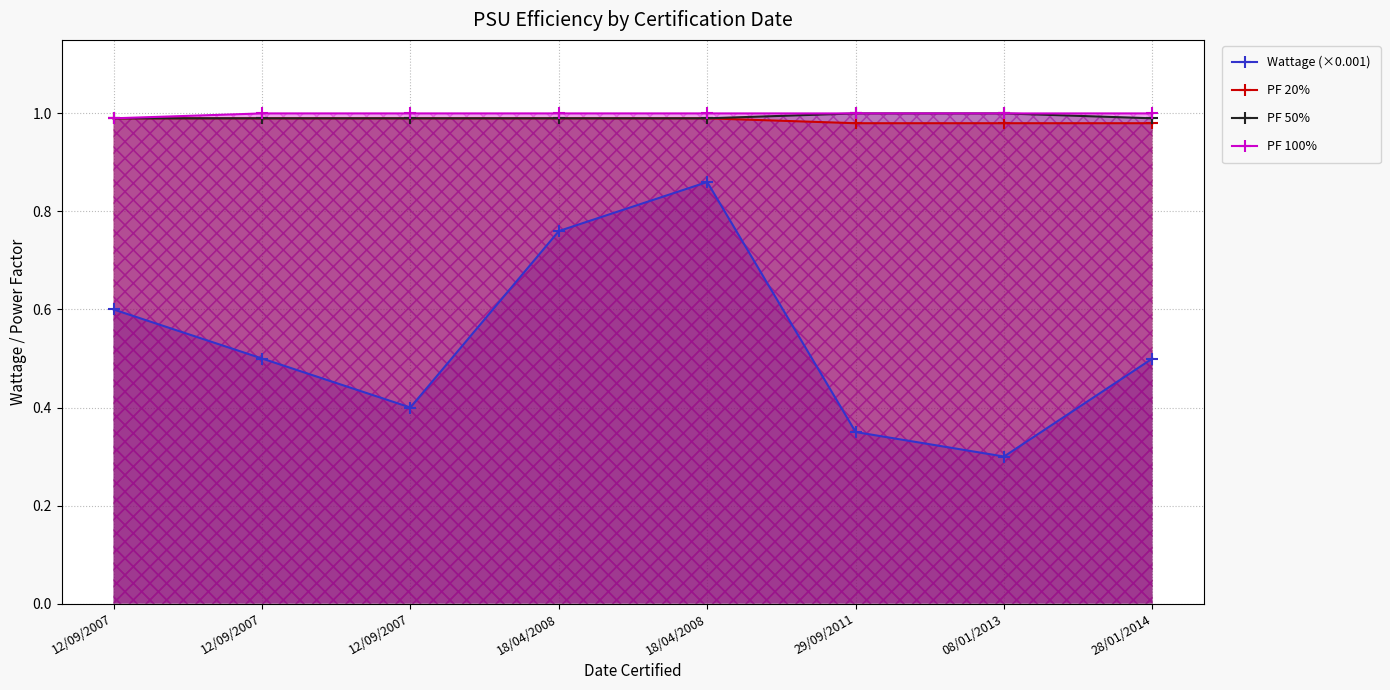

True or false: PF 20% has more than 2 interior local peaks.

False